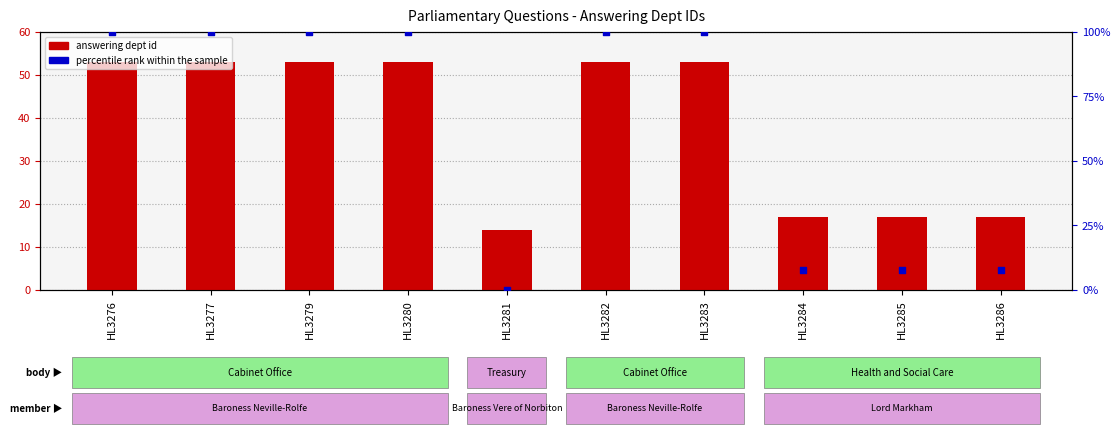

At how many categories does at least one series exceed 17?

6